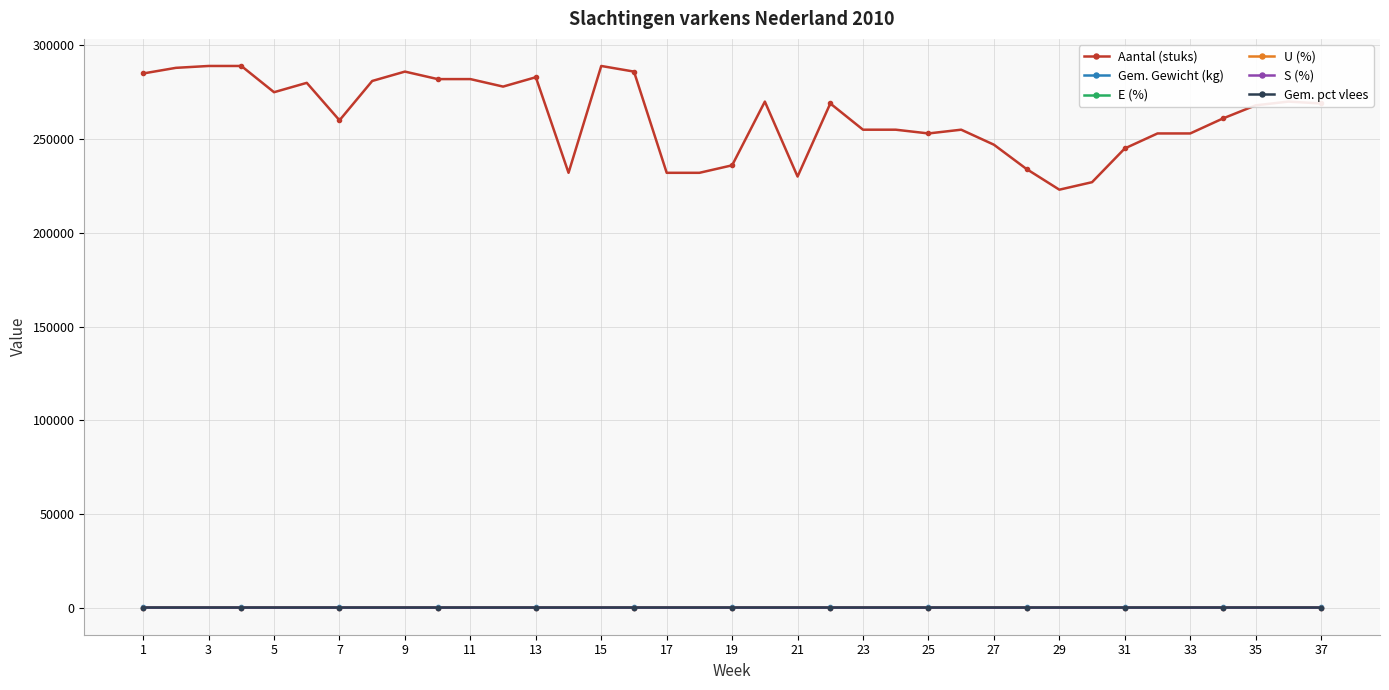

What is the highest value of the E (%) series?

71.8